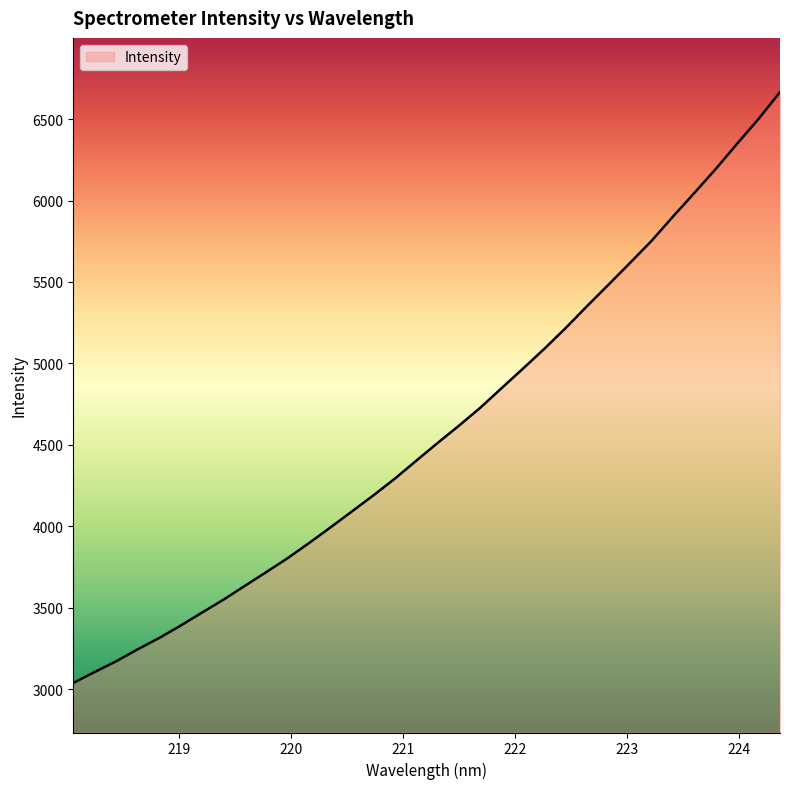

What is the smallest value displayed?

3039.0